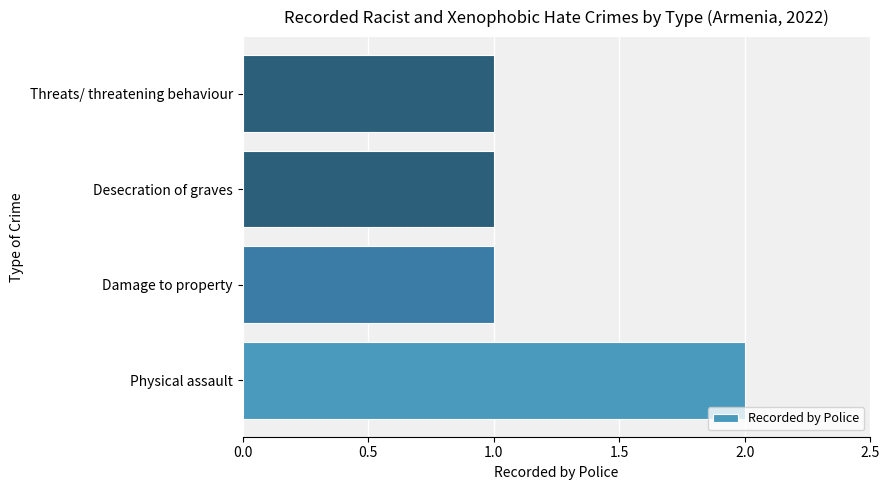

What is the sum of all values?

5